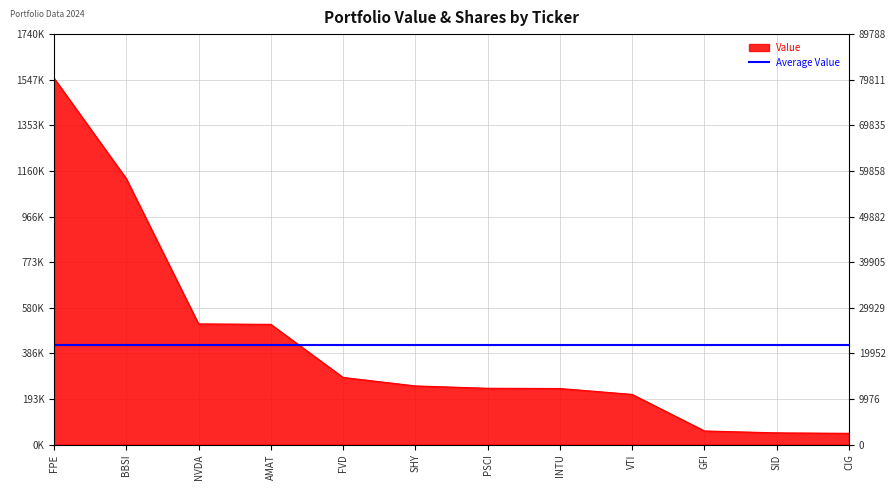

Rank the categories by Value value from lowest to highest.

CIG, SID, GFI, VTI, INTU, PSCI, SHY, FVD, AMAT, NVDA, BBSI, FPE